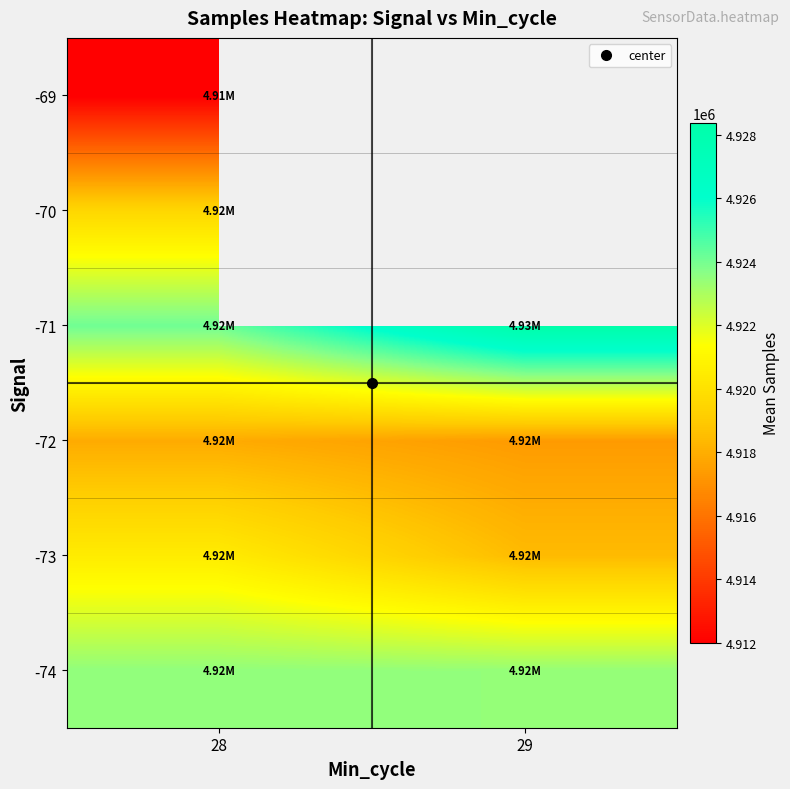

What is the spread (max minus min) of values at 28?

12081.0